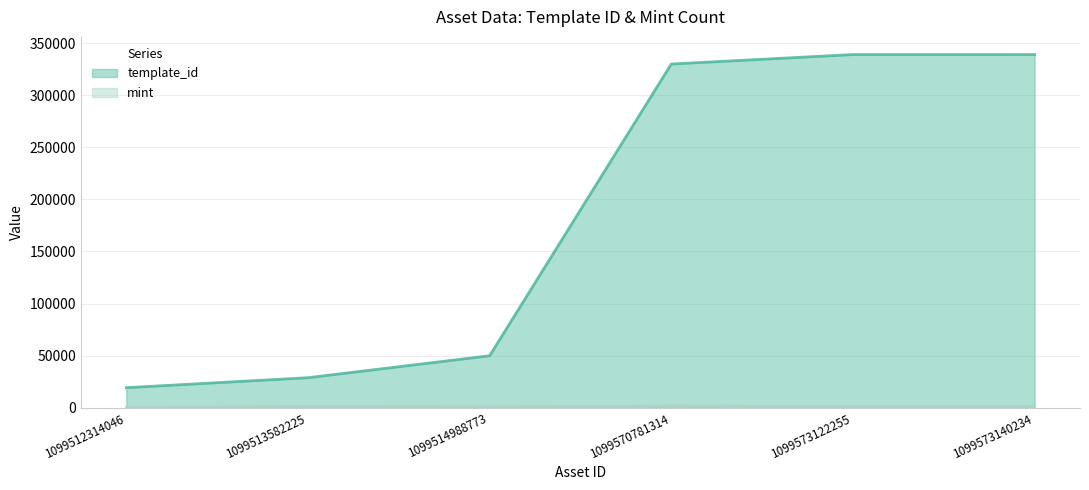

Between 1099512314046 and 1099513582225, which series saw the biggest shift?

template_id